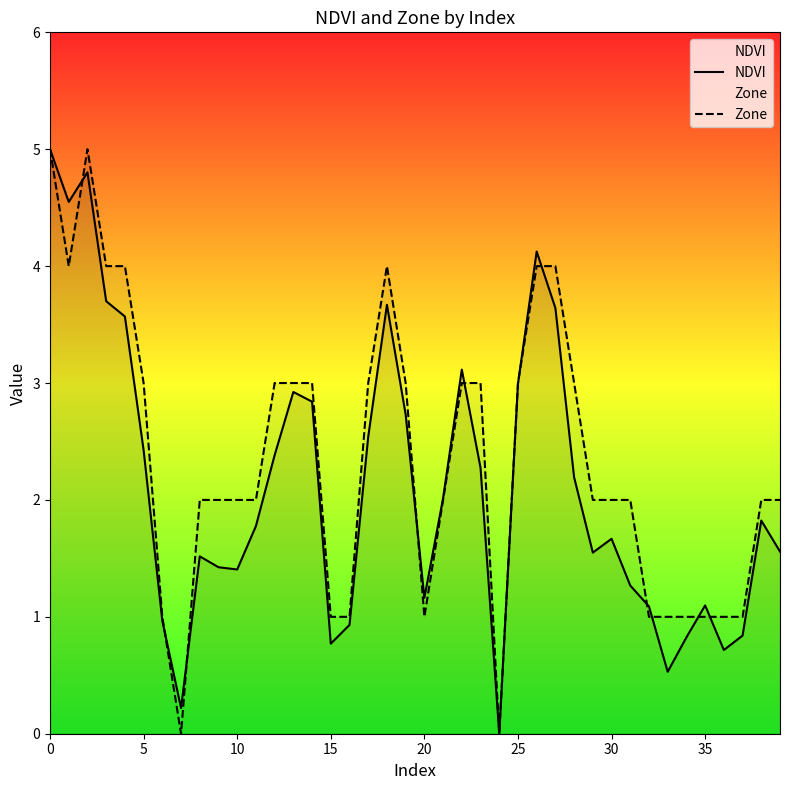

What is the total value across all series at 20?

2.2